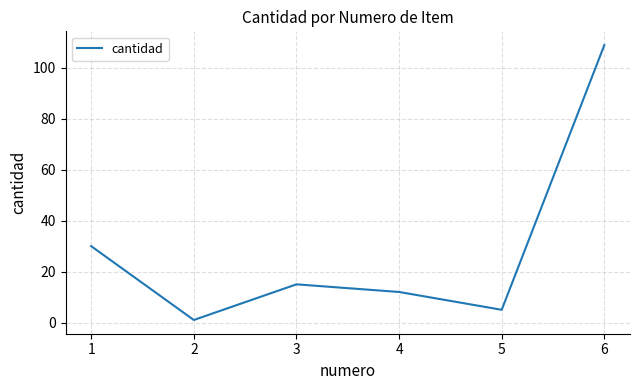

Reading right to left, transcribe all the data shown in this chart.

109	5	12	15	1	30